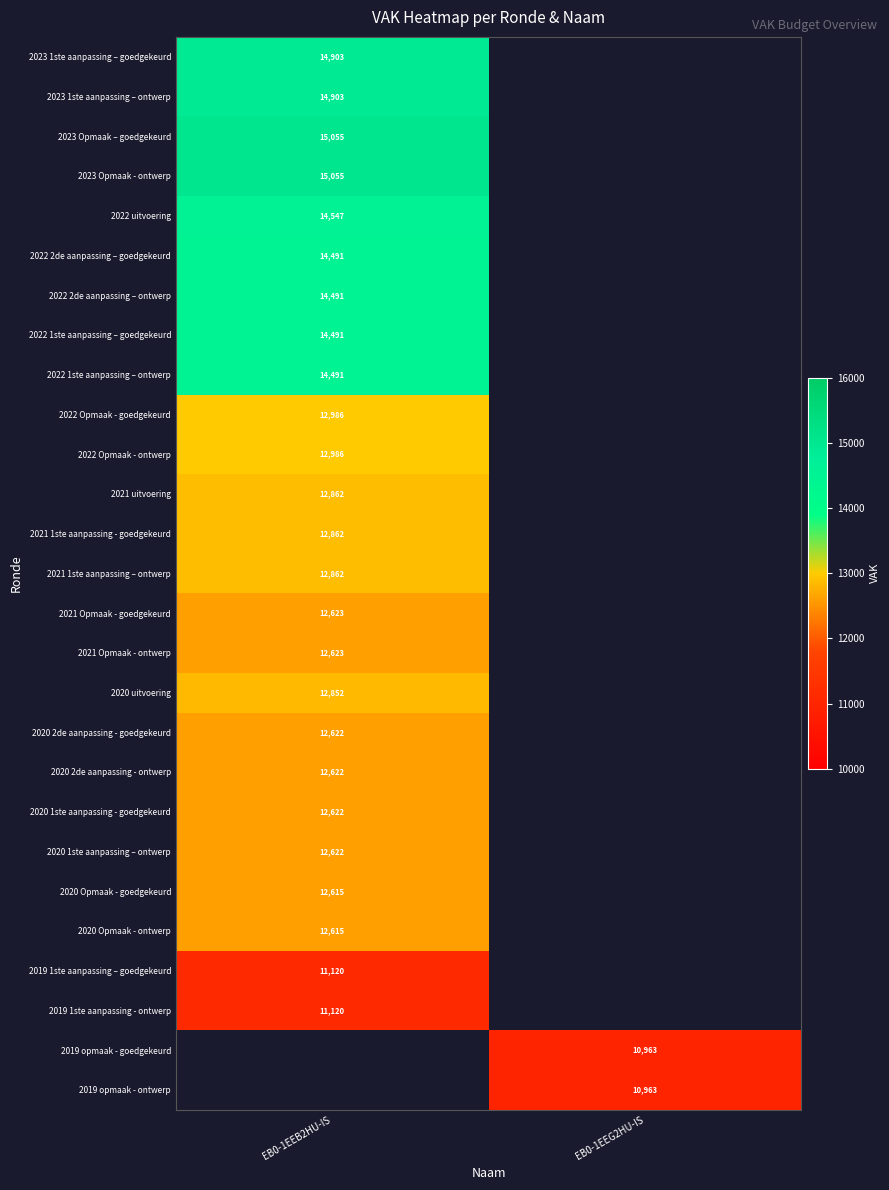

How many series are shown in this chart?

27